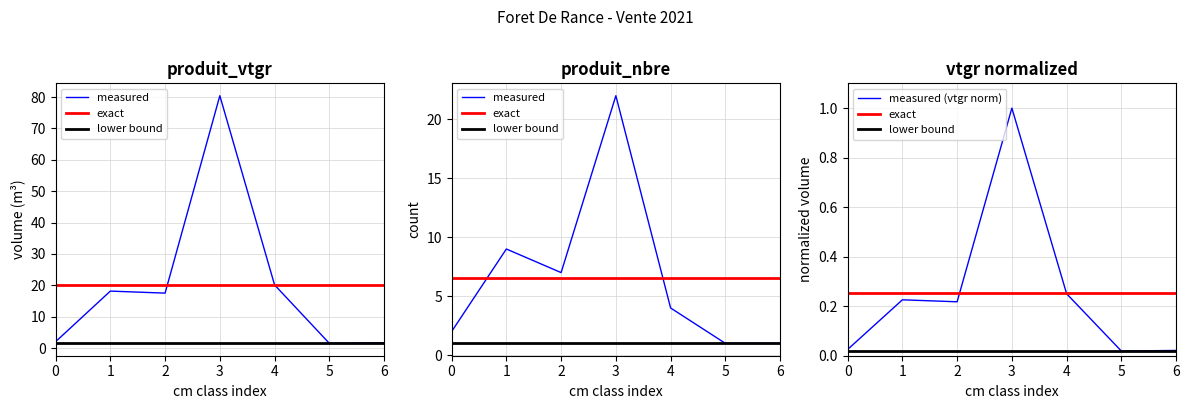

True or false: measured (vtgr norm) has a value of 0.1 at 1.

False